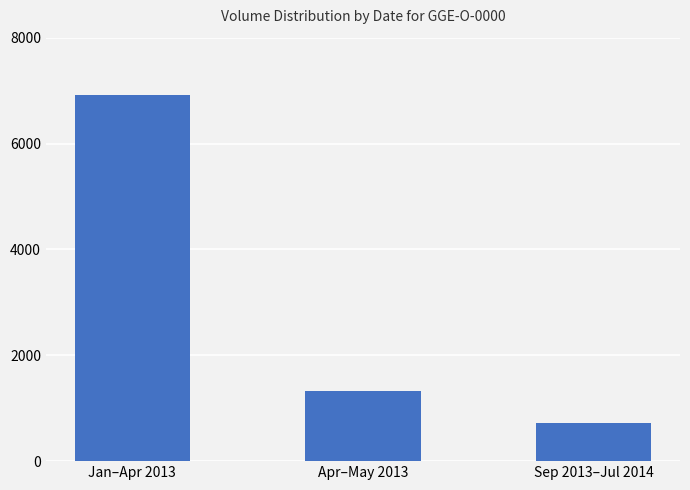

How many bars are there in total?

3